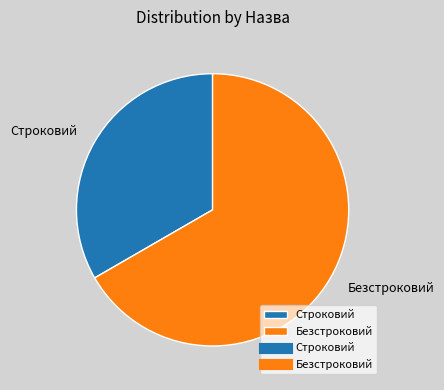

What is the largest slice in the pie chart?

Безстроковий